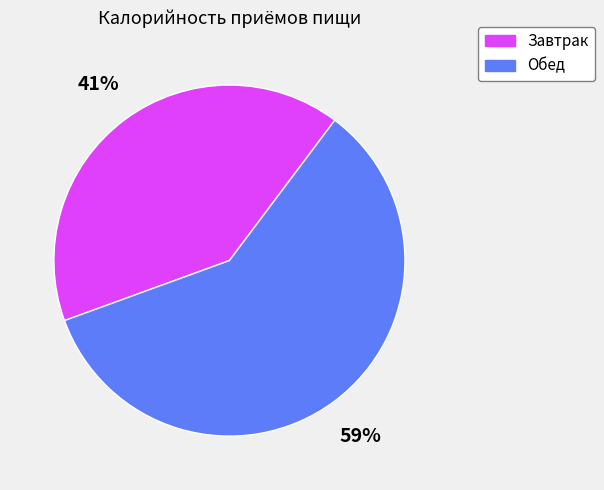

Combined, do Завтрак and Обед account for over 50%?

Yes